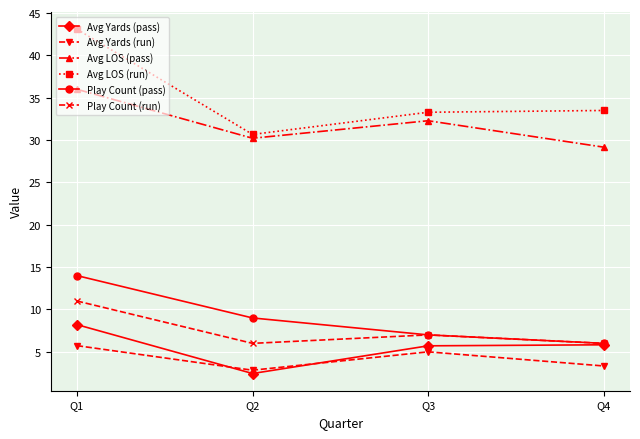

What is the sum of all Avg Yards (pass) values?

22.2